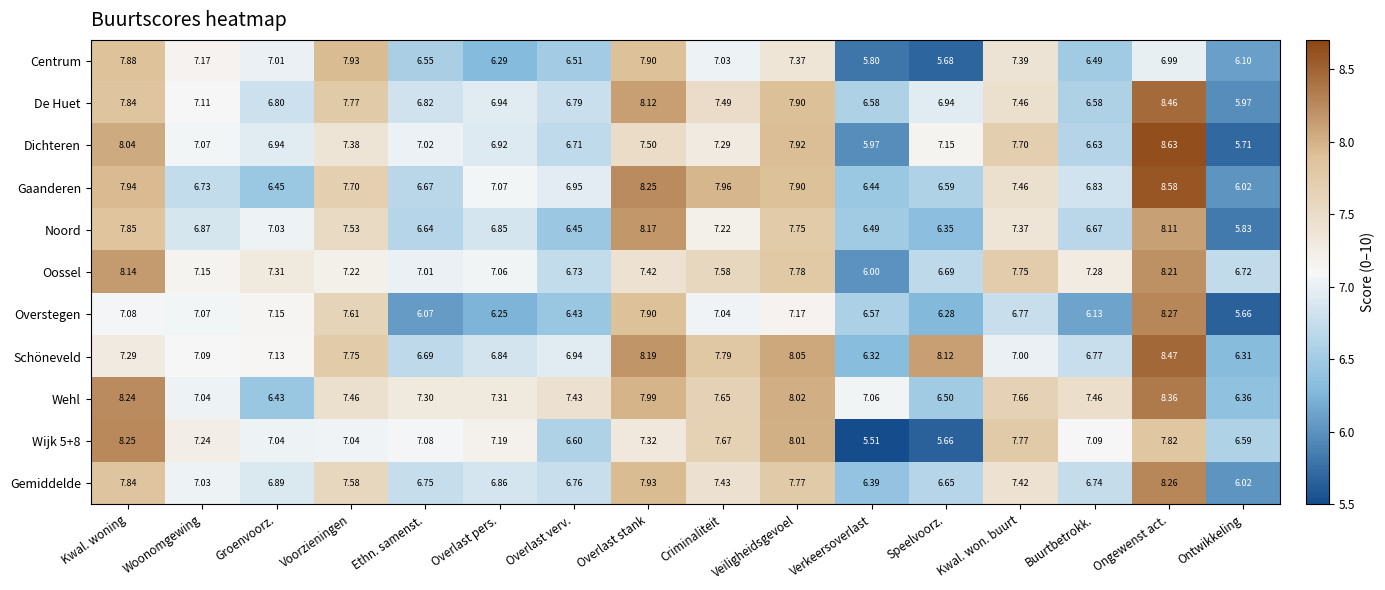

Between Overlast verv. and Ontwikkeling, which series saw the biggest shift?

Wehl